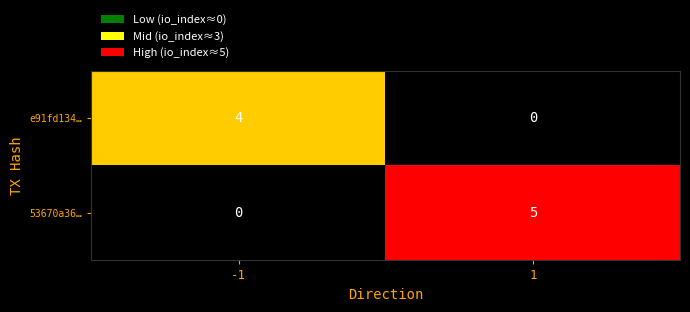

What is the greatest value displayed?

5